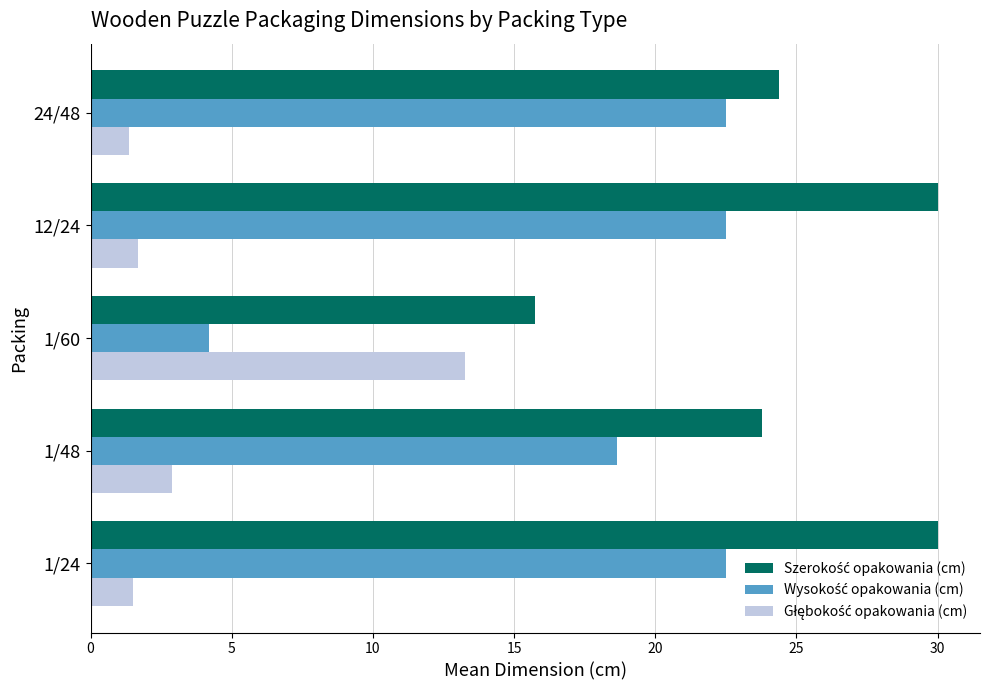

What is the total value across all series at 1/48?

45.3